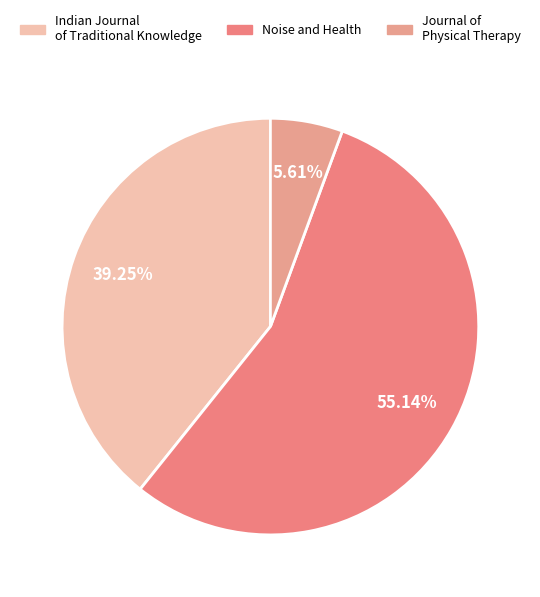

Does Journal of Physical Therapy represent more than half of the total?

No